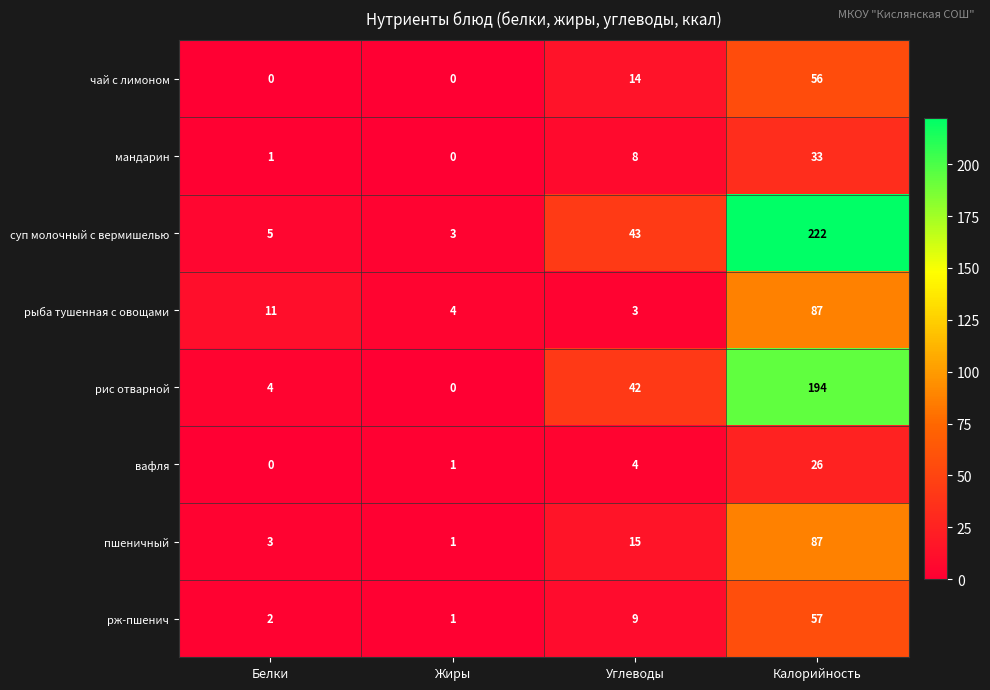

How many чай с лимоном values are between 0 and 56?

4